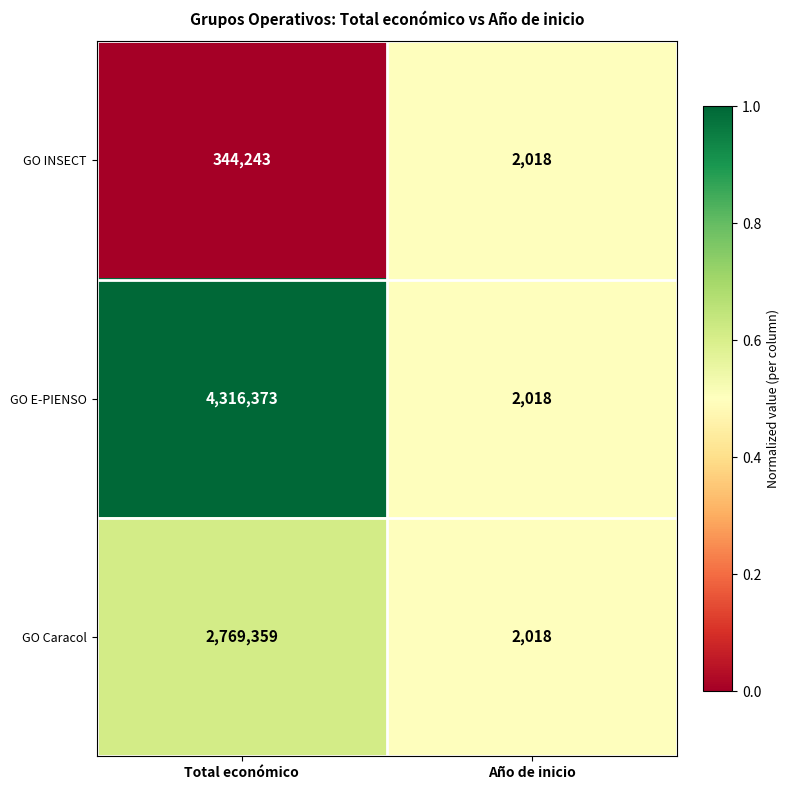

The value of GO Caracol at Total económico is 2769359. True or false?

True